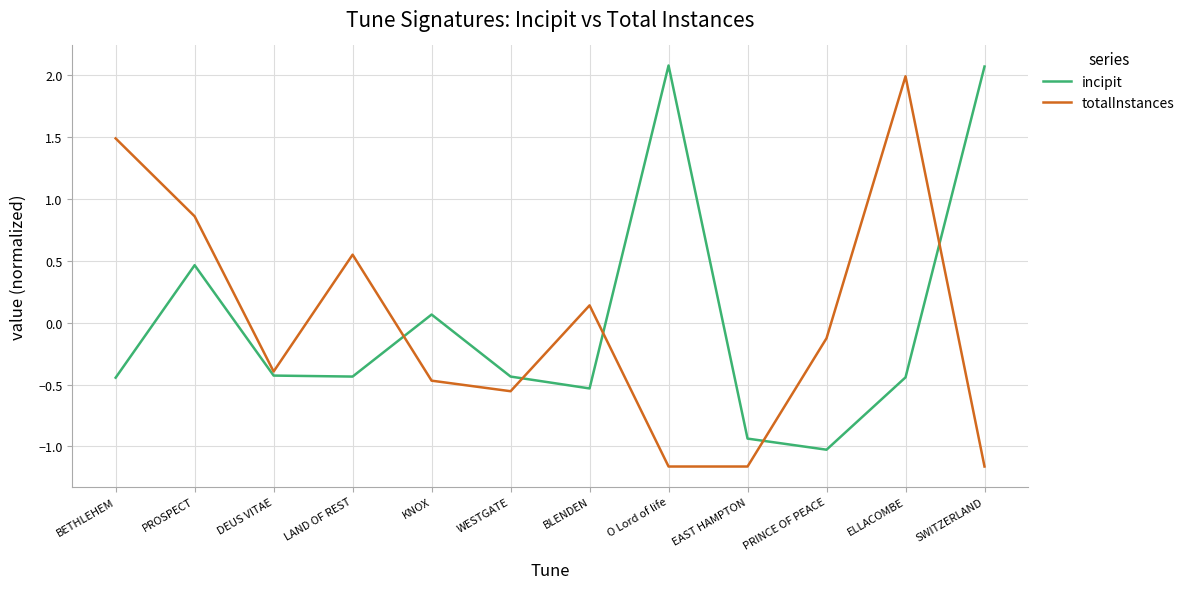

True or false: incipit and totalInstances intersect in this chart.

True